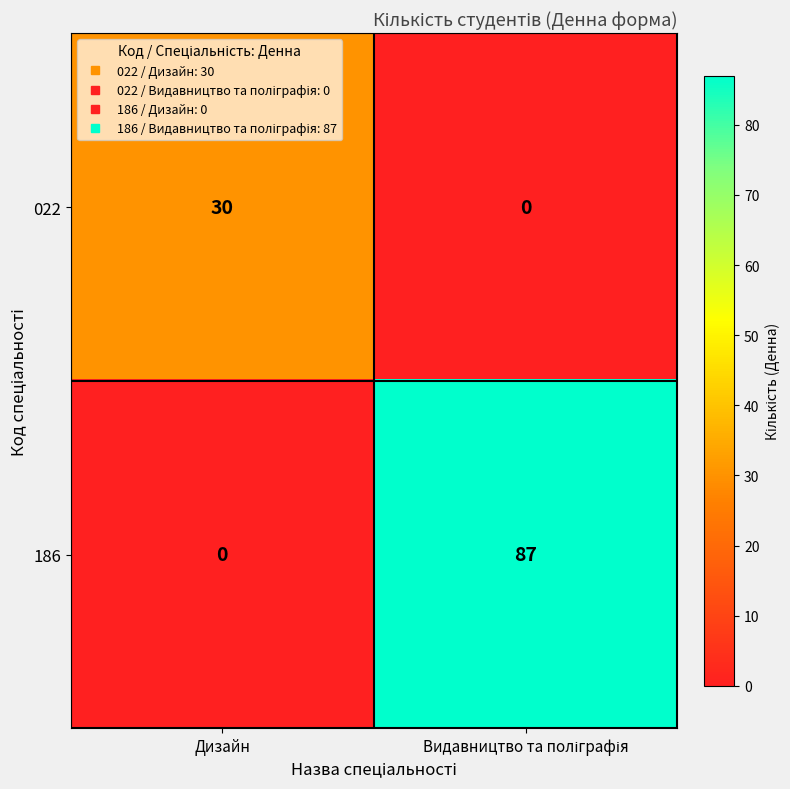

What is the total value across all series at Дизайн?

30